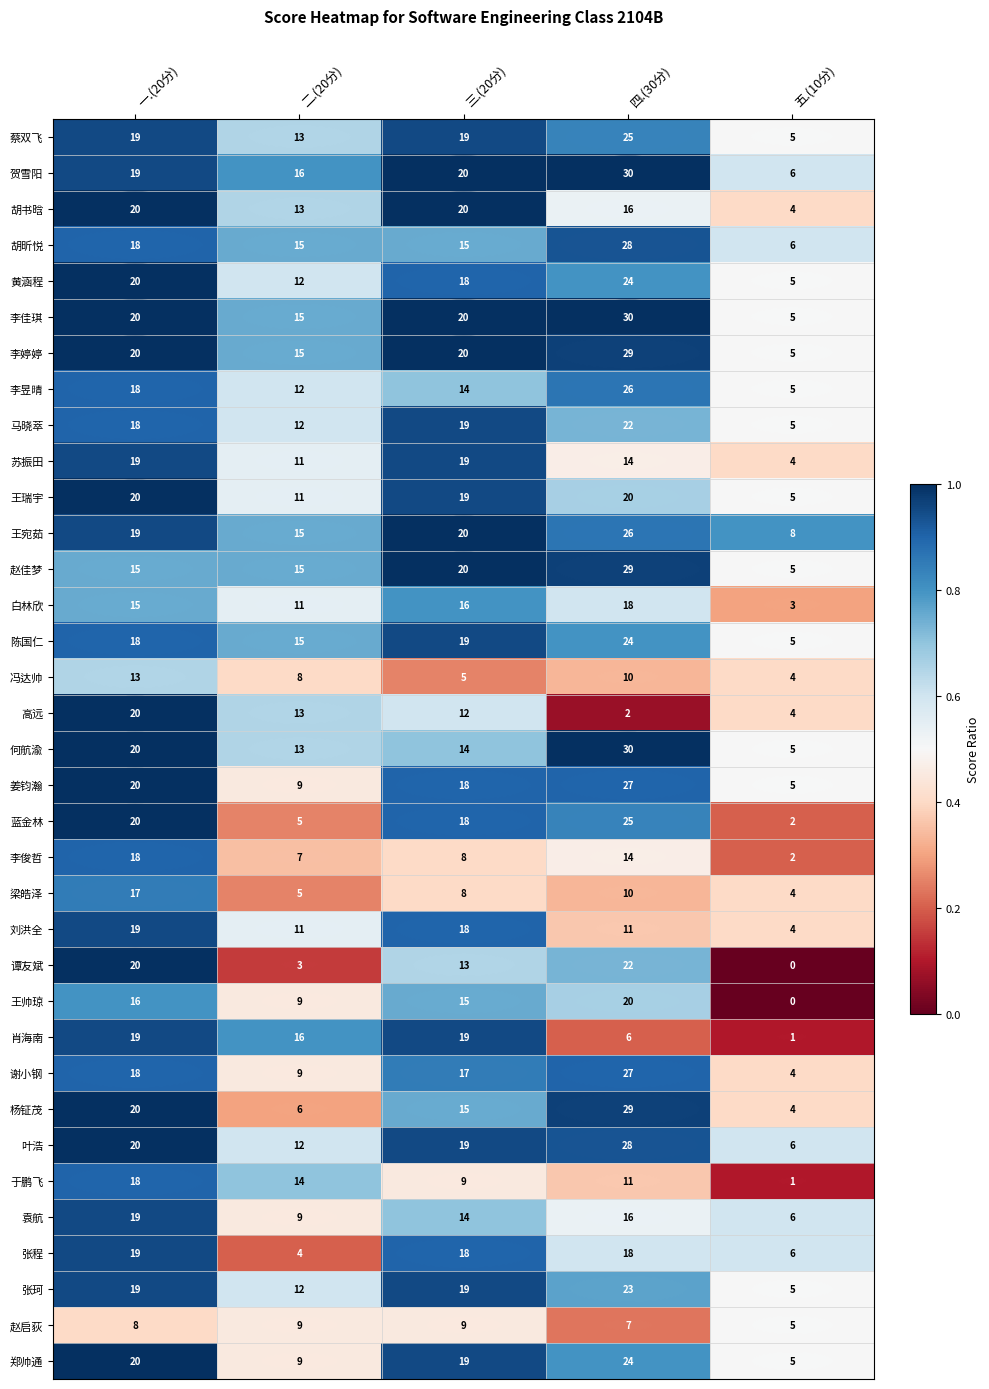

What is the maximum value shown in the chart?

30